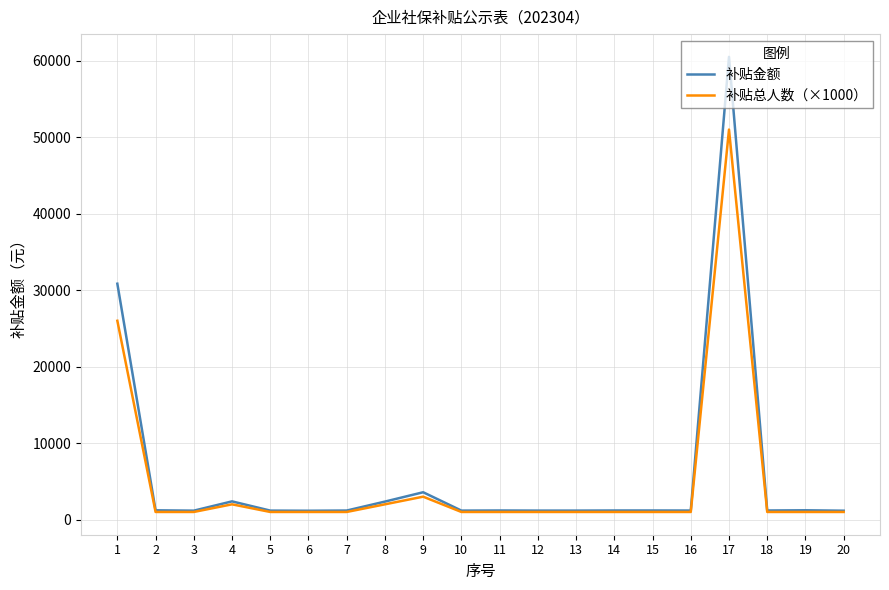

What is the difference between the maximum and minimum values in the 补贴金额 series?

59347.1